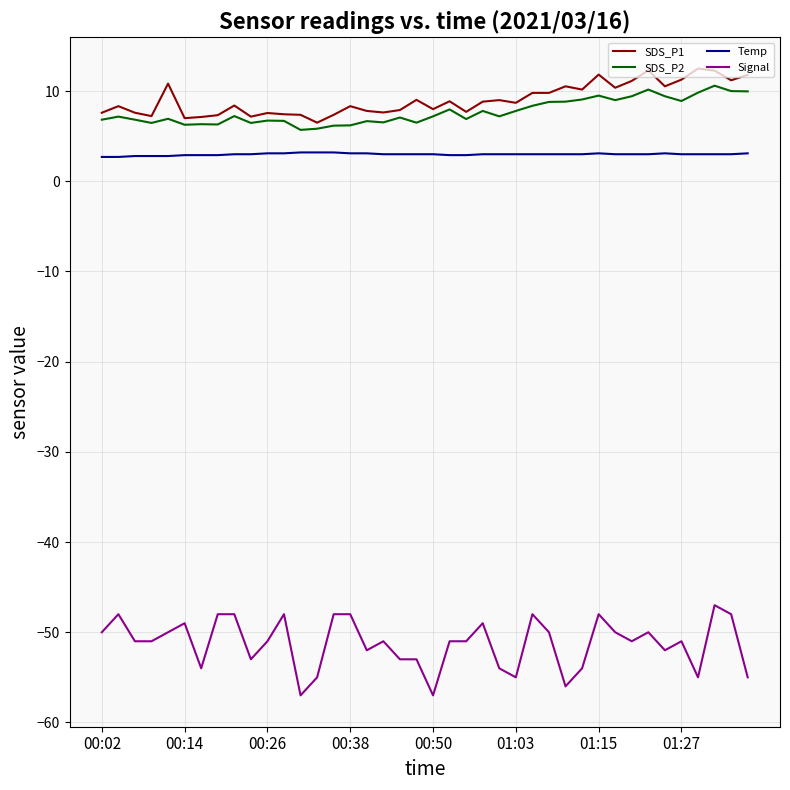

Rank the series by their maximum value, from lowest to highest.

Signal, Temp, SDS_P2, SDS_P1